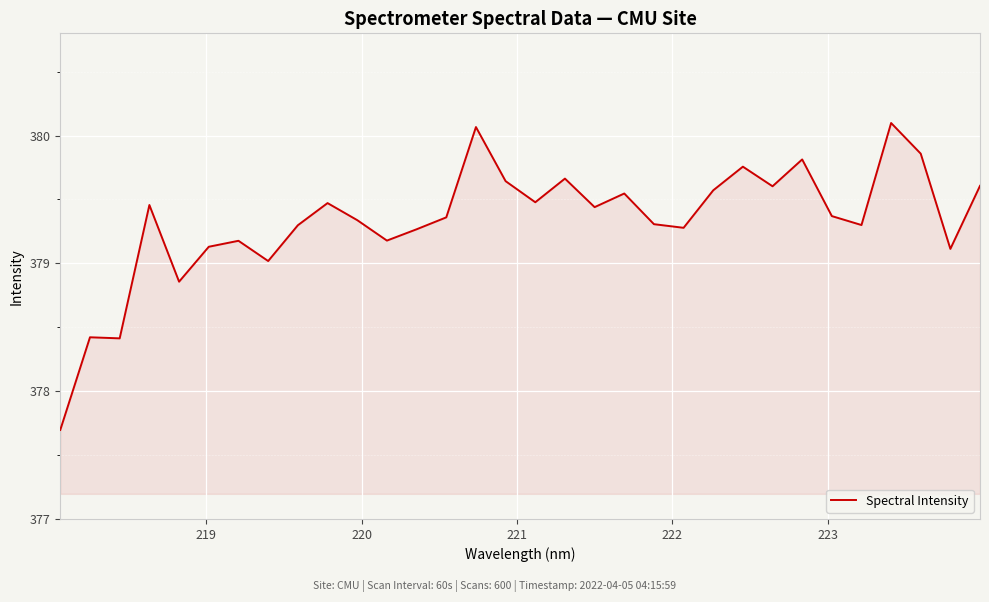

What is the maximum value shown in the chart?

380.1